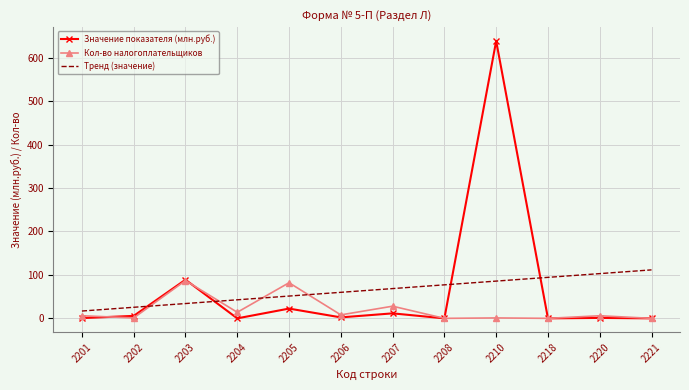

At which category is the sum across all series the highest?

2210